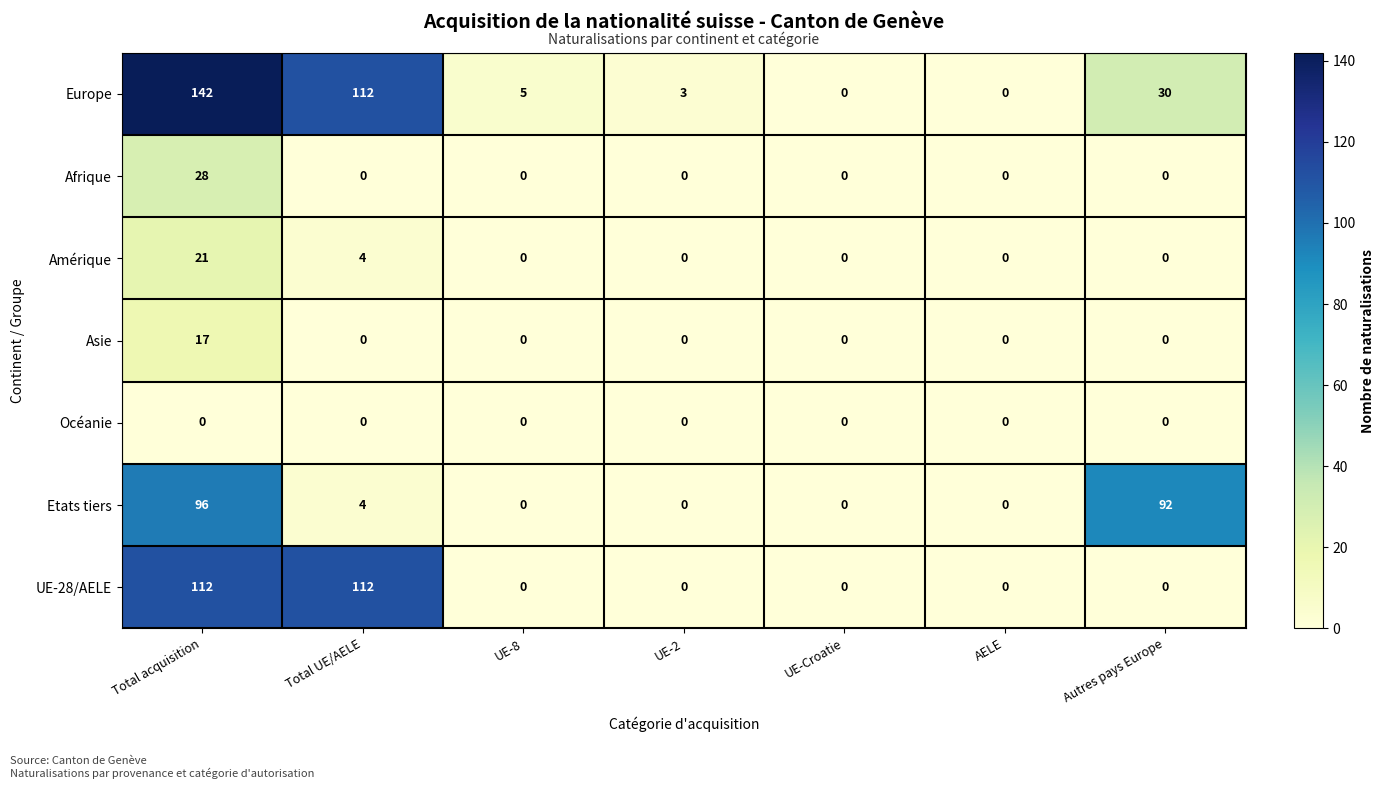

Which series has the largest range (max minus min)?

Europe